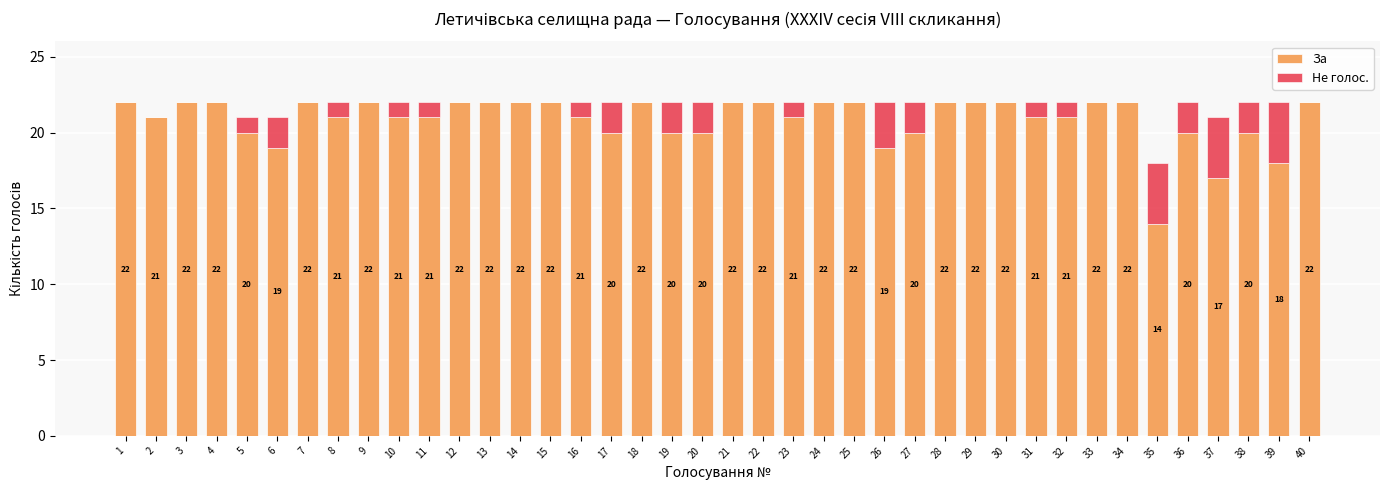

What is the sum of all За values?

835